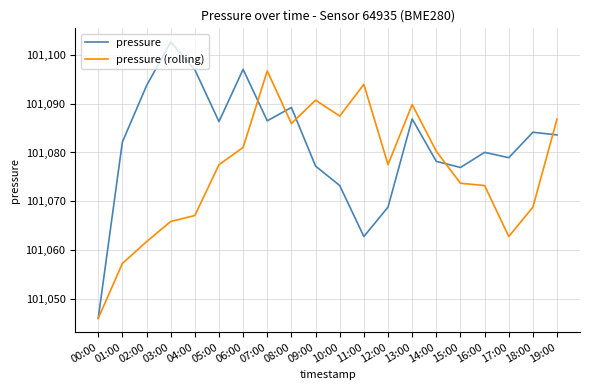

What is the sum of the pressure values at 02:00 and 10:00?

202166.9